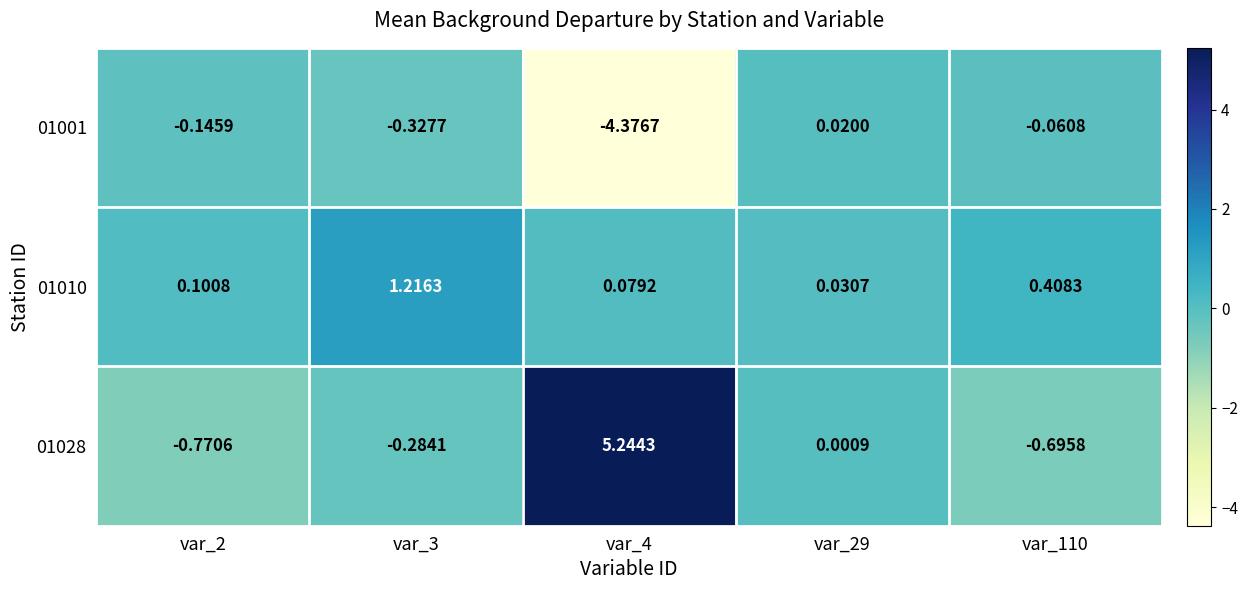

Is the value of 01010 at var_2 greater than the value of 01028 at var_2?

Yes